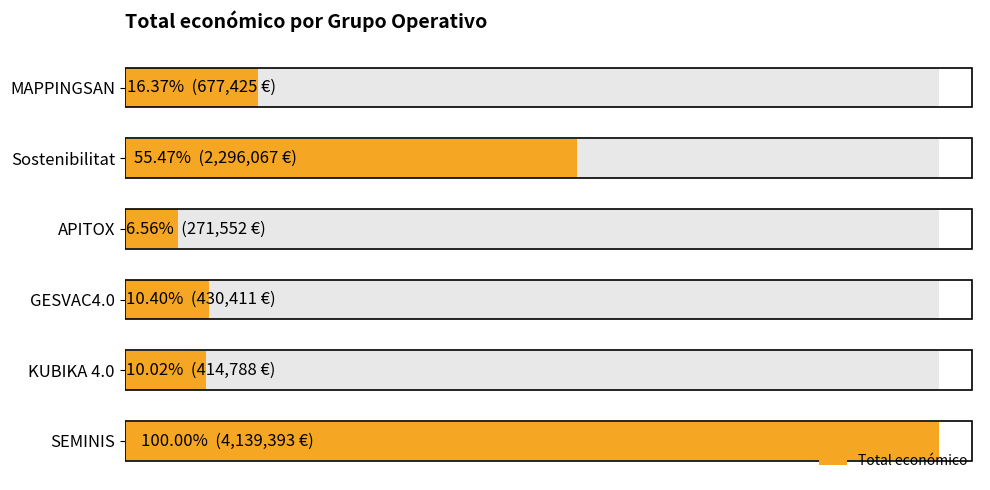

Where is the data nearest to the value 2205472?

Sostenibilitat